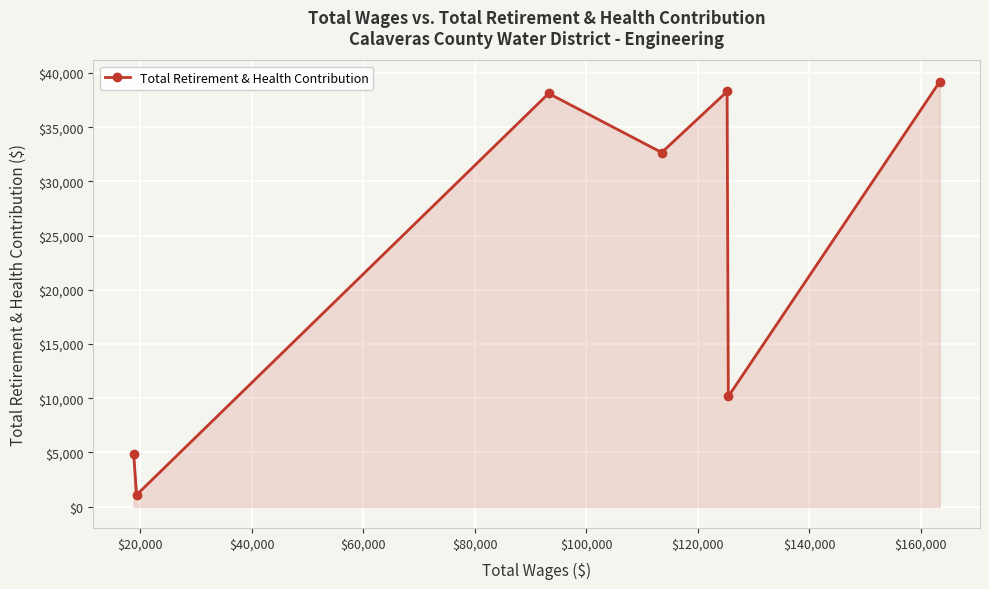

What is the sum of all values?

164401